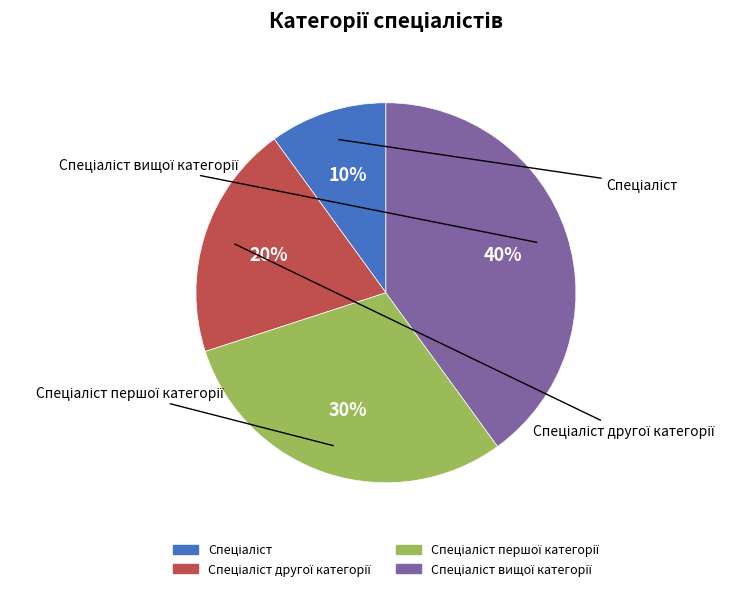

To the nearest percent, what is the average slice percentage?

25%